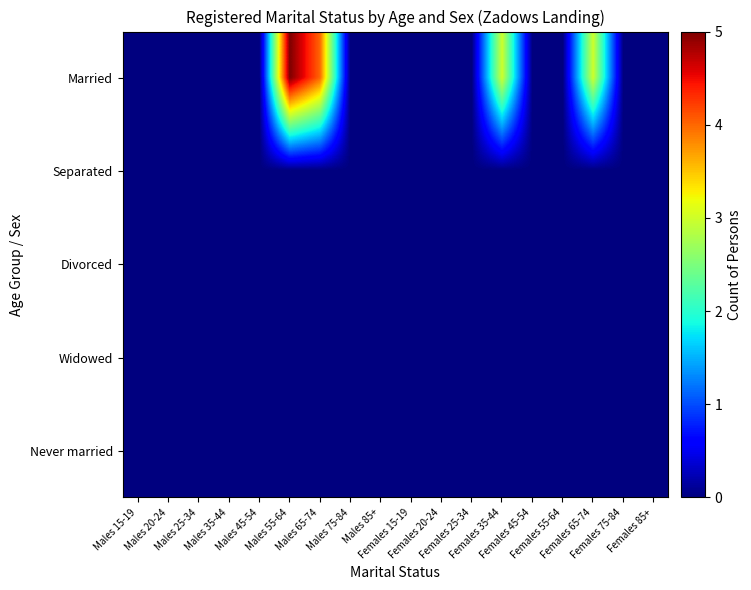

At Males 20-24, list the series in order from largest to smallest.

Married, Separated, Divorced, Widowed, Never married